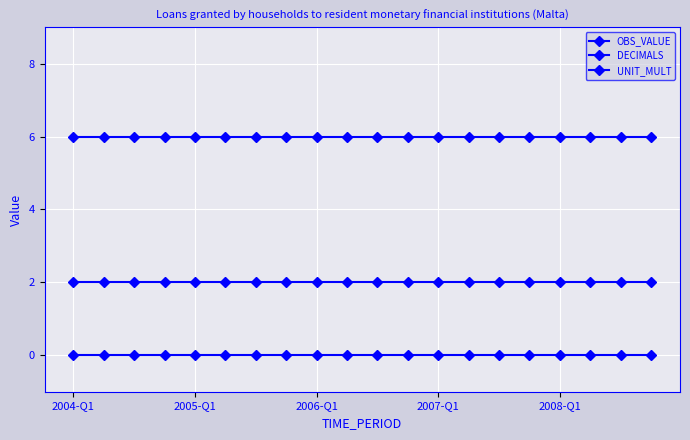

True or false: DECIMALS has more than 2 interior local peaks.

False